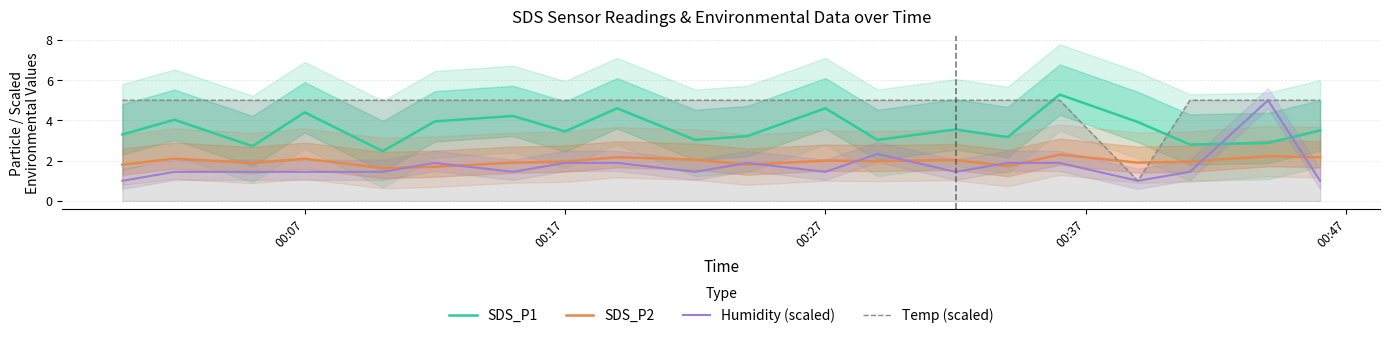

At how many categories does at least one series exceed 3?

20